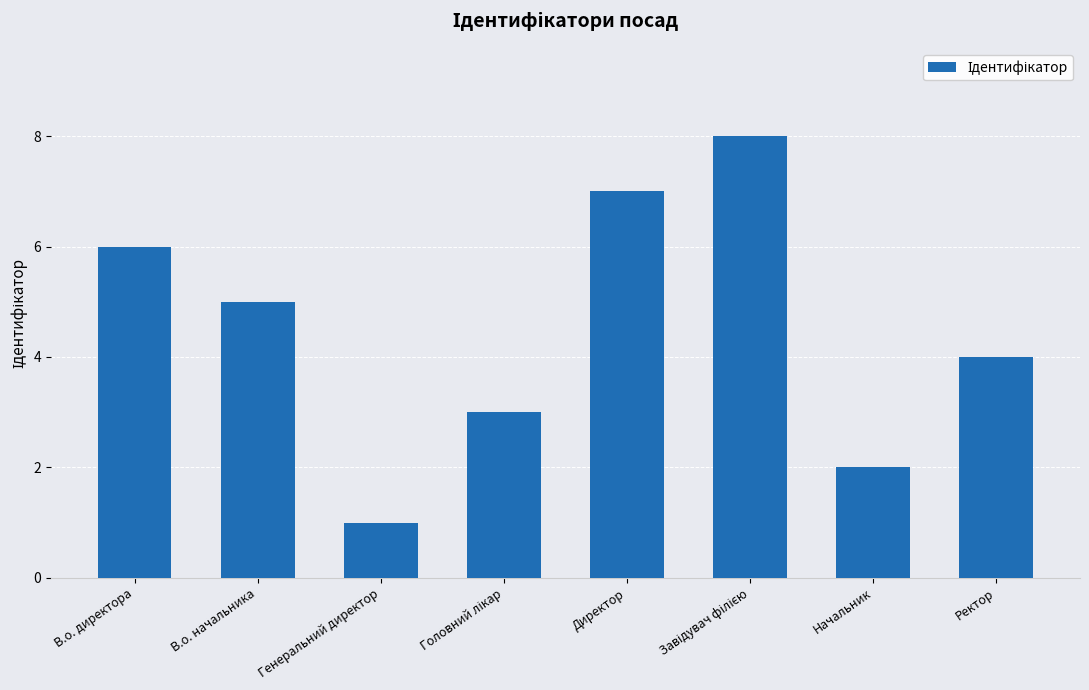

True or false: the data shows 7 at Директор.

True